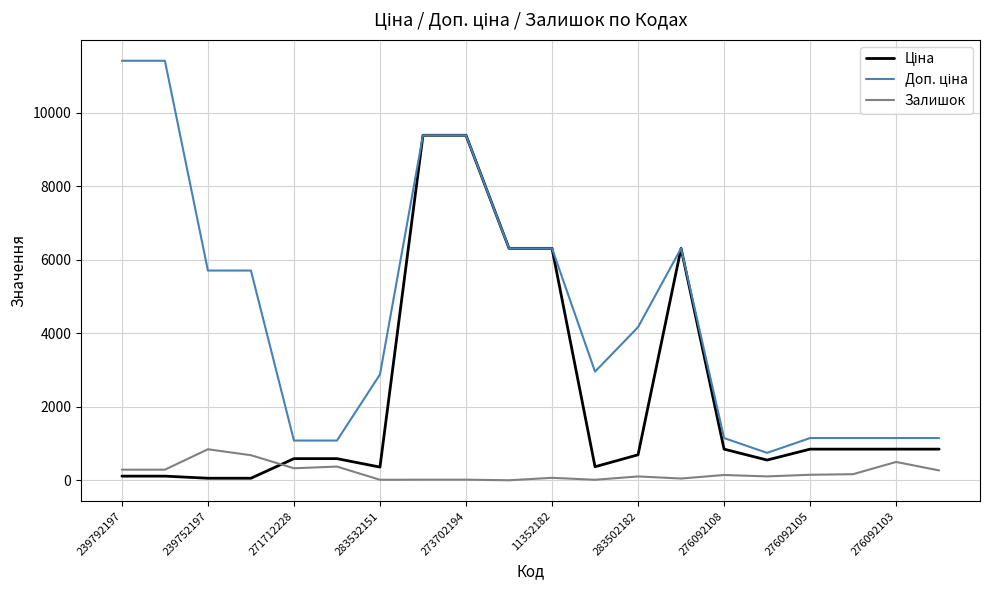

What is the maximum value shown in the chart?

11410.0